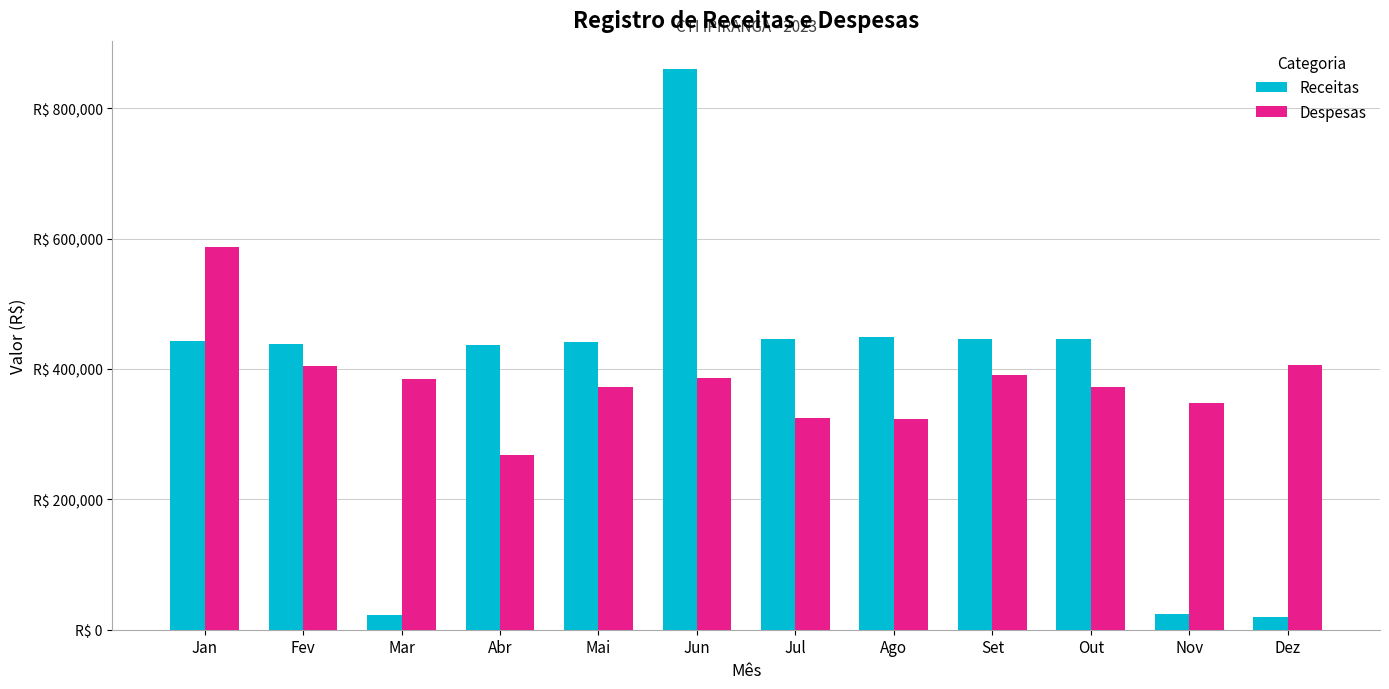

Reading right to left, transcribe all the data shown in this chart.

Receitas: Dez=20117.9	Nov=24513.6	Out=446212.3	Set=445527.8	Ago=449374.5	Jul=446033.5	Jun=860361.1	Mai=441393.4	Abr=437461.6	Mar=22786.5	Fev=437755.7	Jan=443483.4
Despesas: Dez=406682.4	Nov=347921.8	Out=372265.4	Set=390479.2	Ago=323033.7	Jul=324505.3	Jun=386683.9	Mai=371871.9	Abr=267749.0	Mar=384513.2	Fev=403914.9	Jan=586406.8